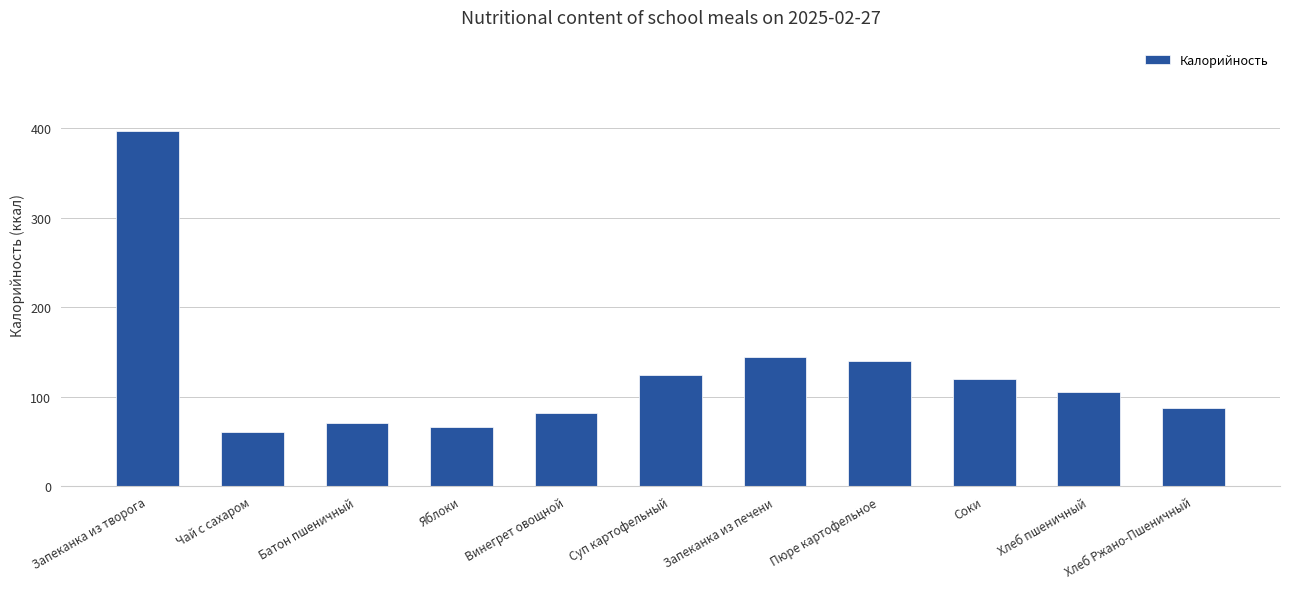

What is the average value?

127.4